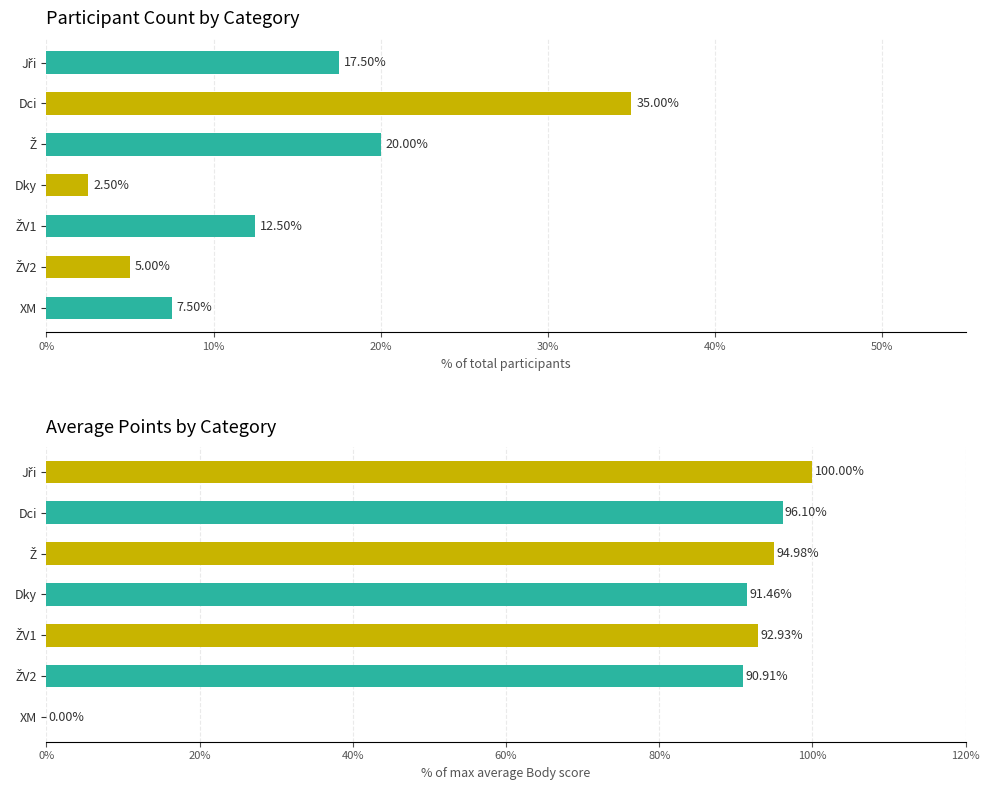

What is the sum of all Count values?

100.0